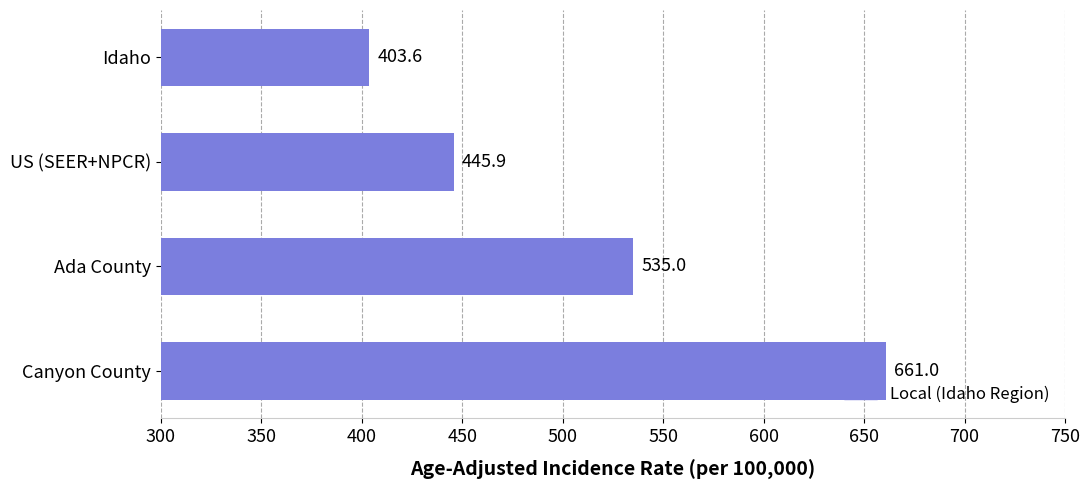

Where is the data nearest to the value 532?

Ada County